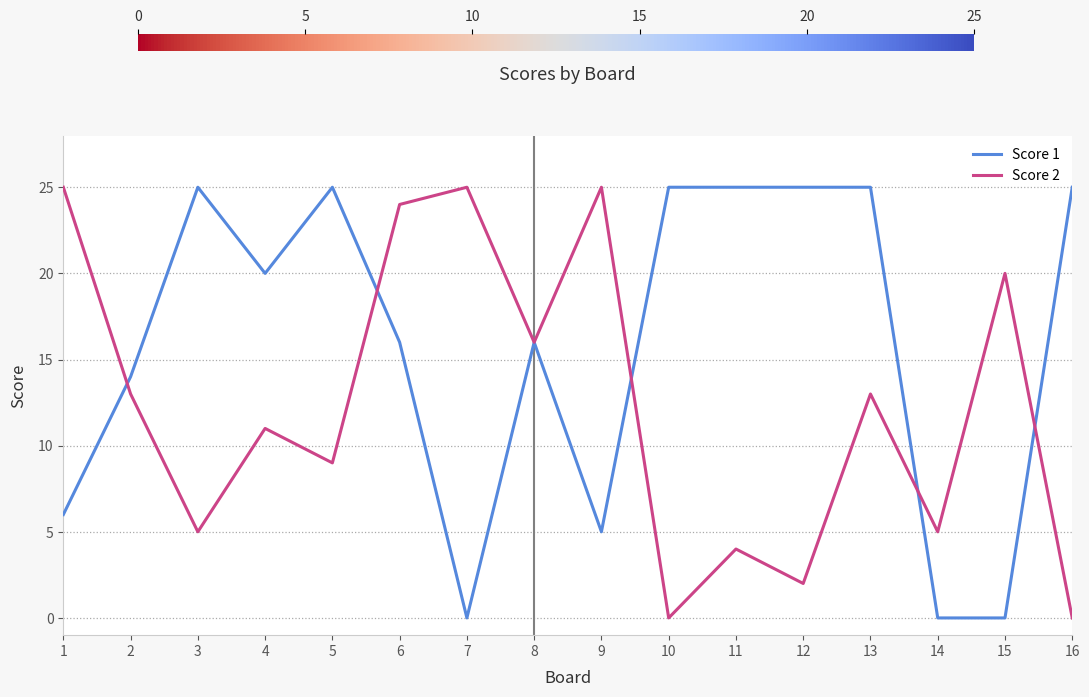

At which category is the sum across all series the highest?

6